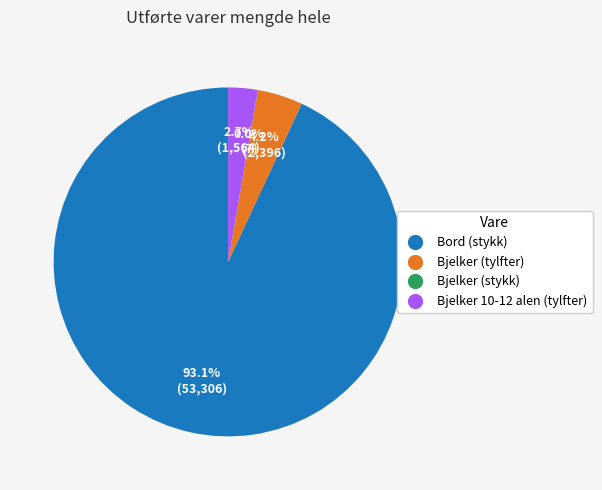

Which slice is the largest?

Bord (stykk)